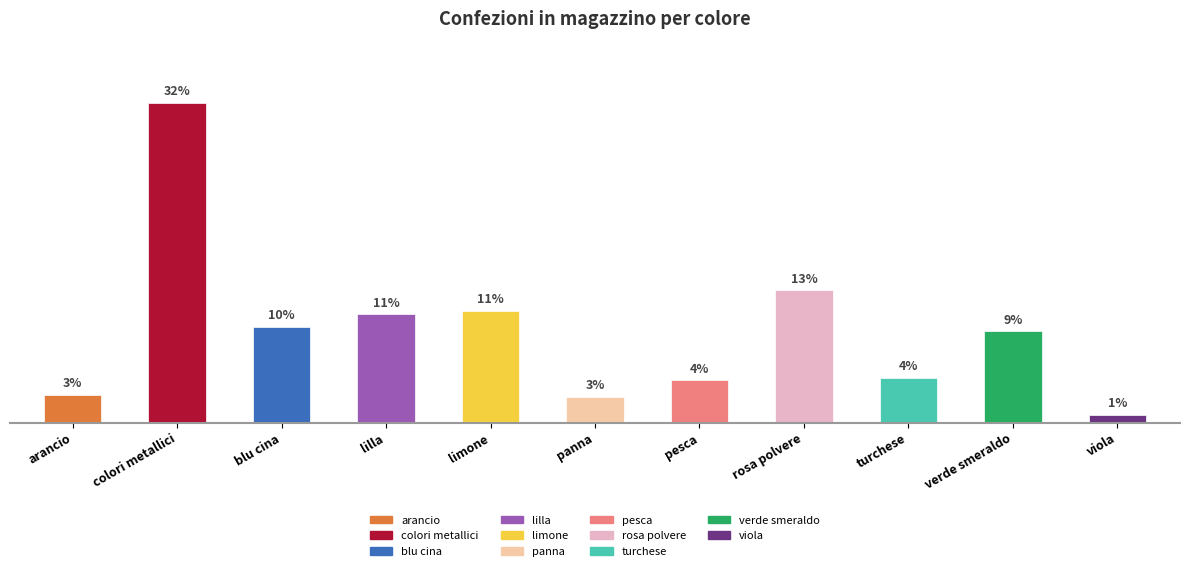

What is the difference between the values at turchese and blu cina?

81